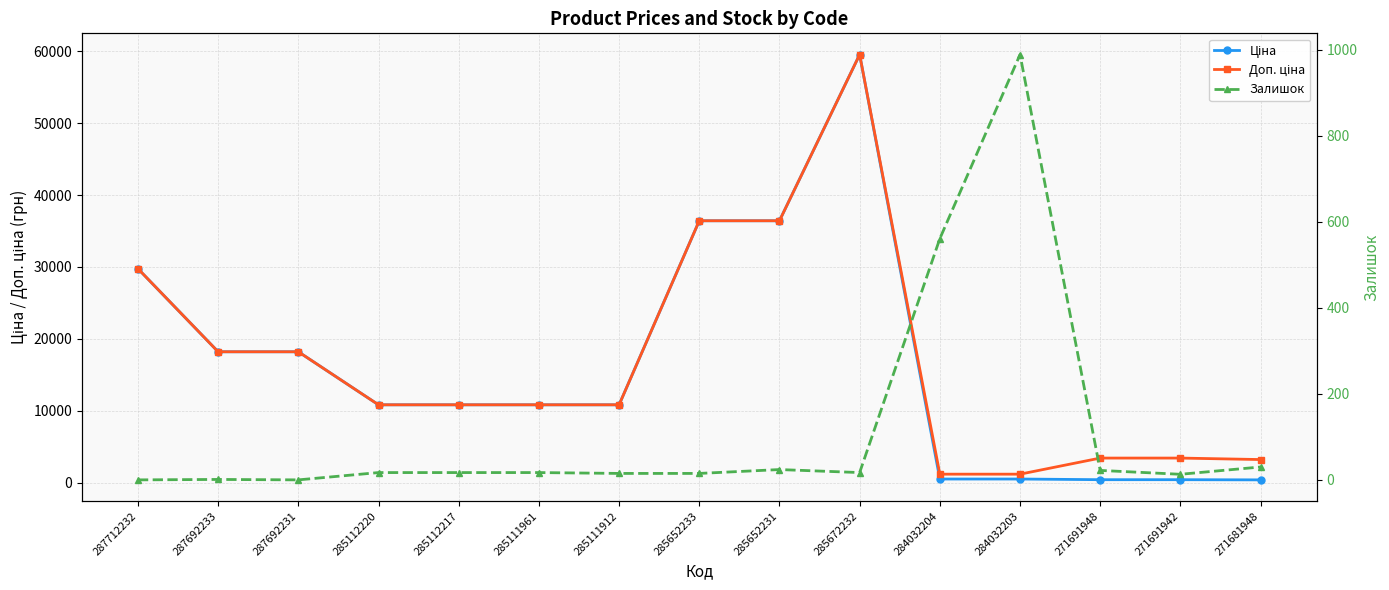

At which label does Залишок first exceed 17?

285652231